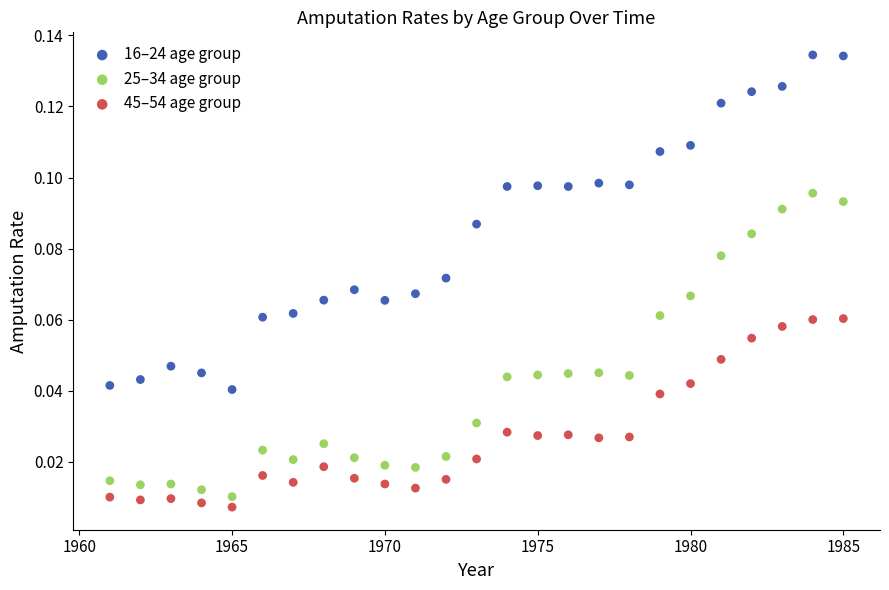

Which series has the largest Y range (max minus min)?

16–24 age group